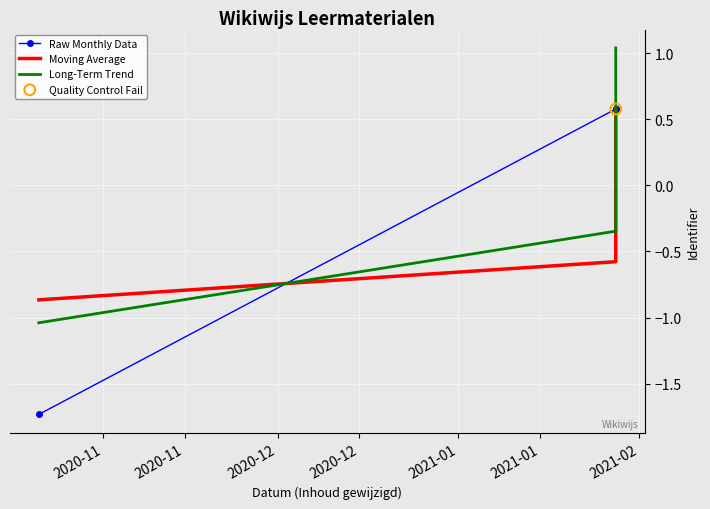

What is the total value across all series at 2020-11?

-3.6